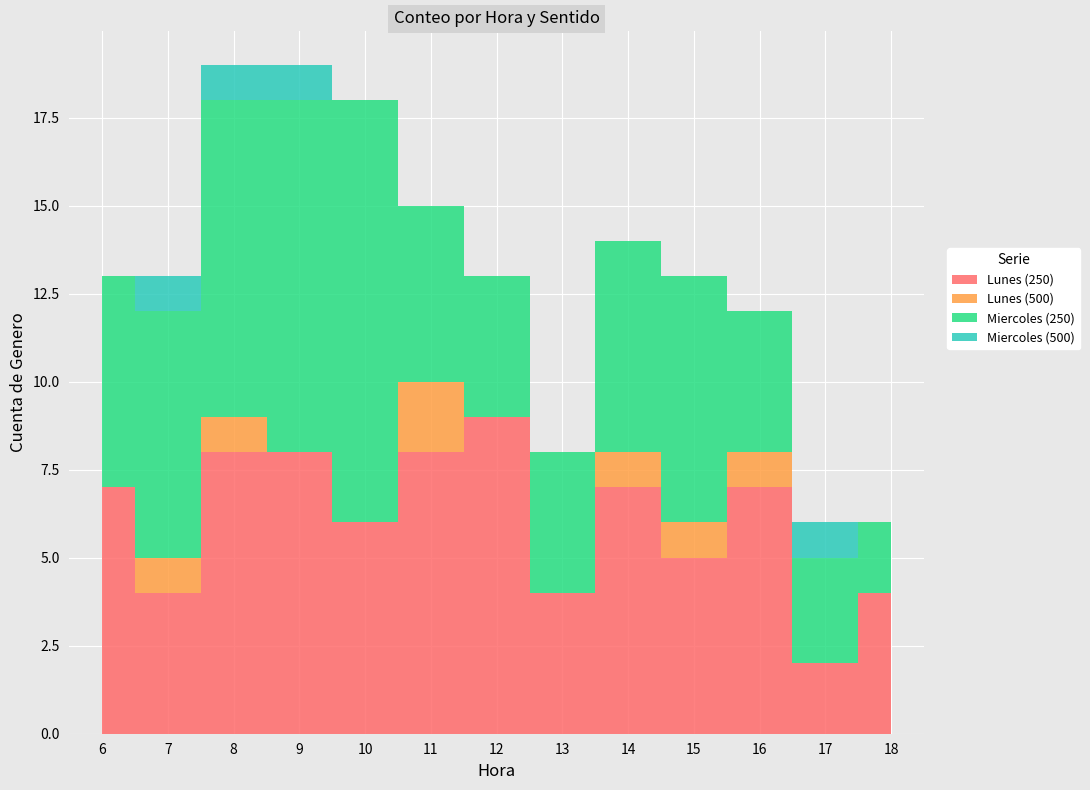

What are all the series names shown in the legend?

Lunes (250), Lunes (500), Miercoles (250), Miercoles (500)